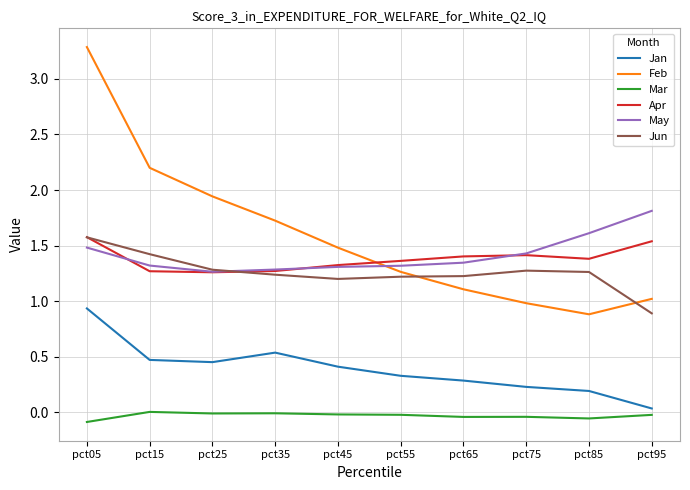

At how many categories does at least one series exceed 0?

10